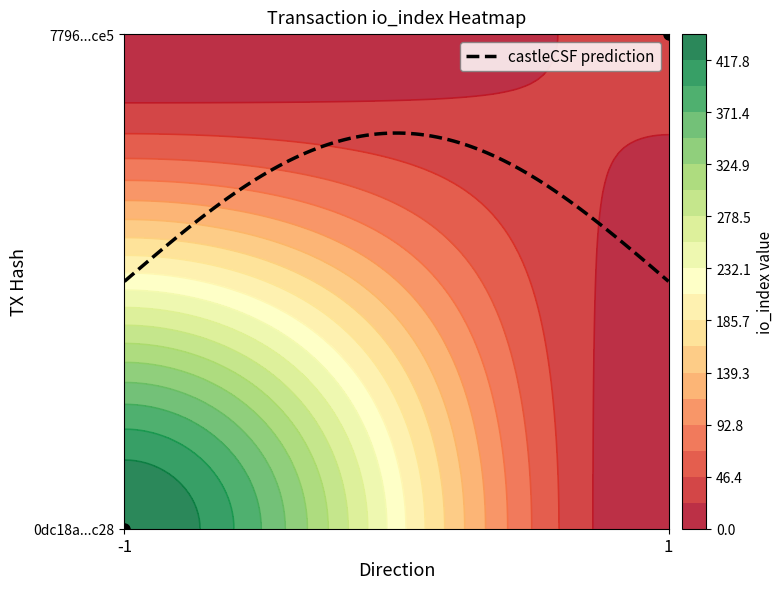

Is it true that 0dc18a429d1db8d74b7a0495121927ad57c7c28 equals -1 at direction?

False